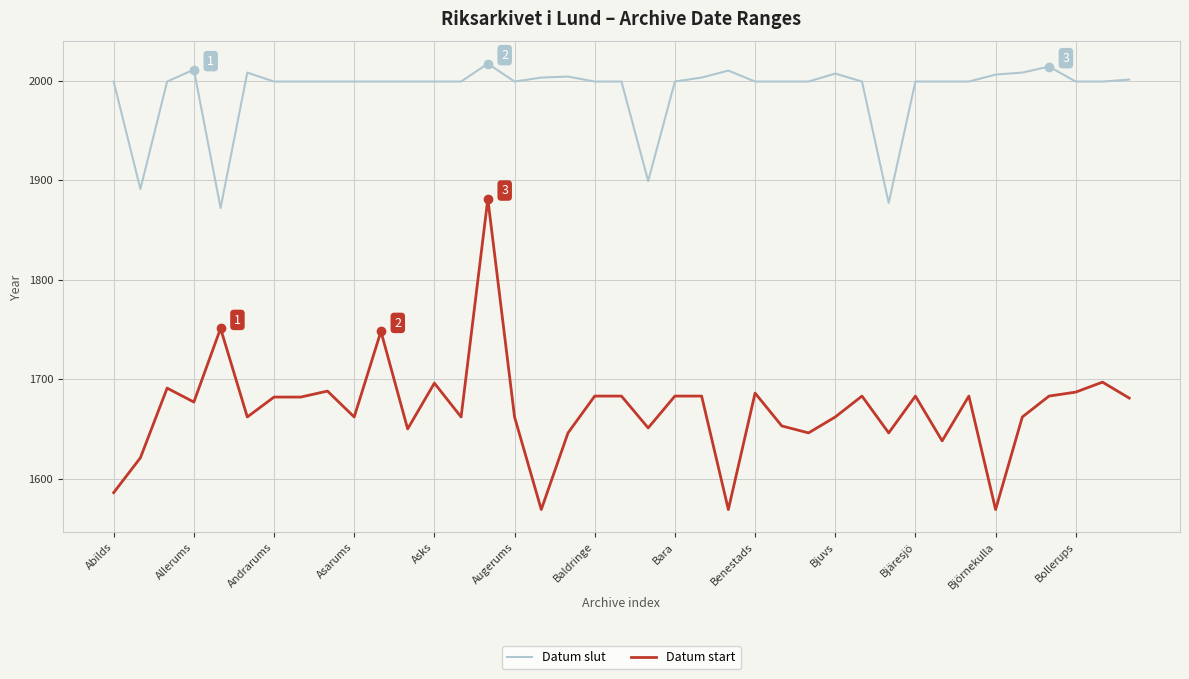

Rank the series by their maximum value, from highest to lowest.

Datum slut, Datum start